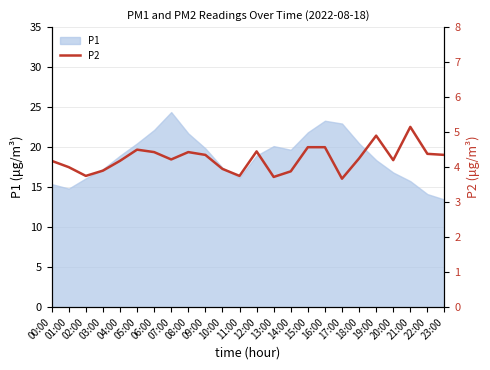

Reading left to right, extract all data points from this chart.

00:00=4.2	01:00=4.0	02:00=3.8	03:00=3.9	04:00=4.2	05:00=4.5	06:00=4.4	07:00=4.2	08:00=4.4	09:00=4.3	10:00=4.0	11:00=3.8	12:00=4.5	13:00=3.7	14:00=3.9	15:00=4.6	16:00=4.6	17:00=3.7	18:00=4.2	19:00=4.9	20:00=4.2	21:00=5.2	22:00=4.4	23:00=4.3